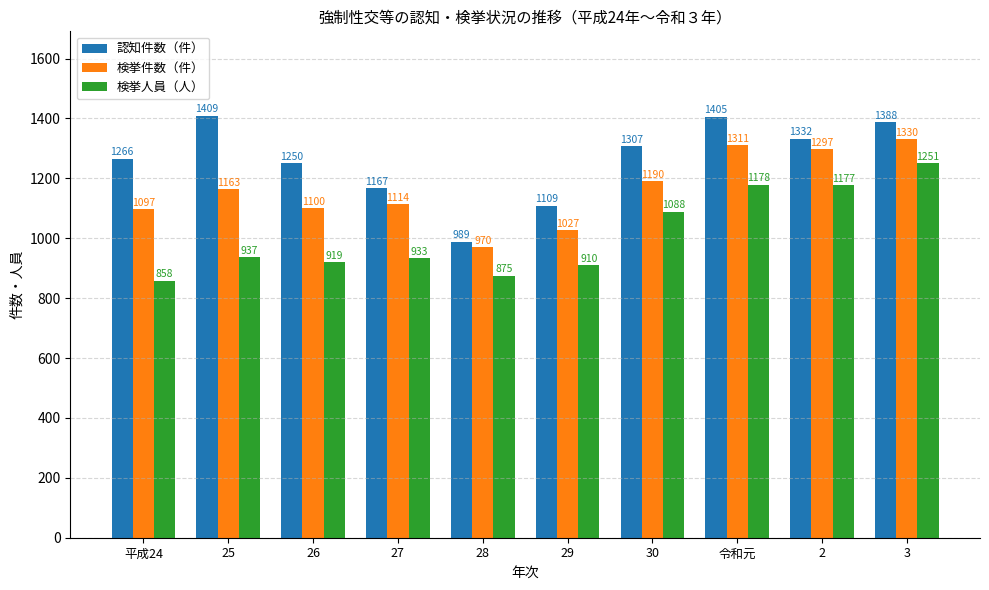

Between 27 and 2, which series saw the biggest shift?

検挙人員（人）